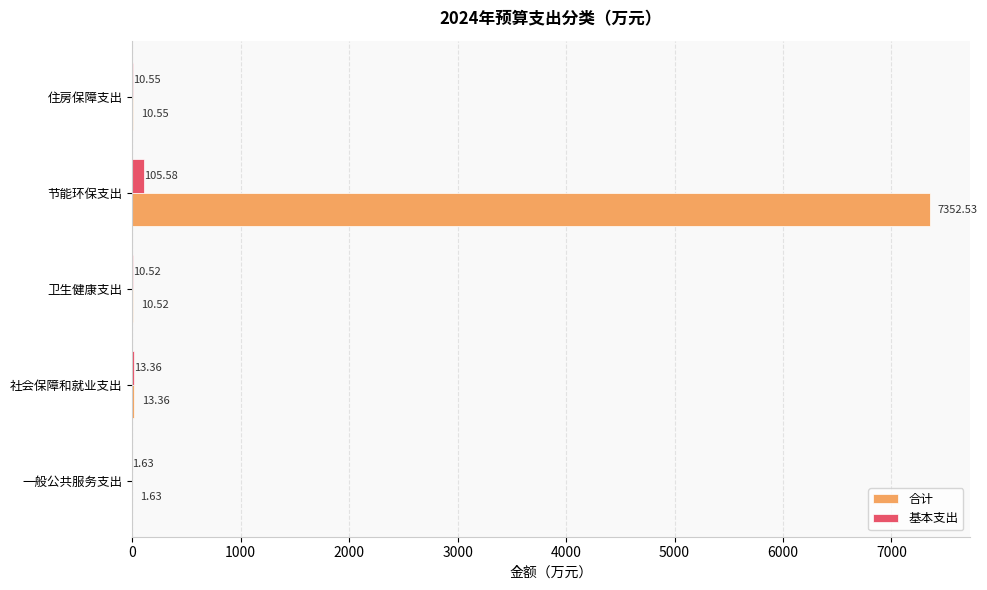

At which category is the sum across all series the highest?

节能环保支出